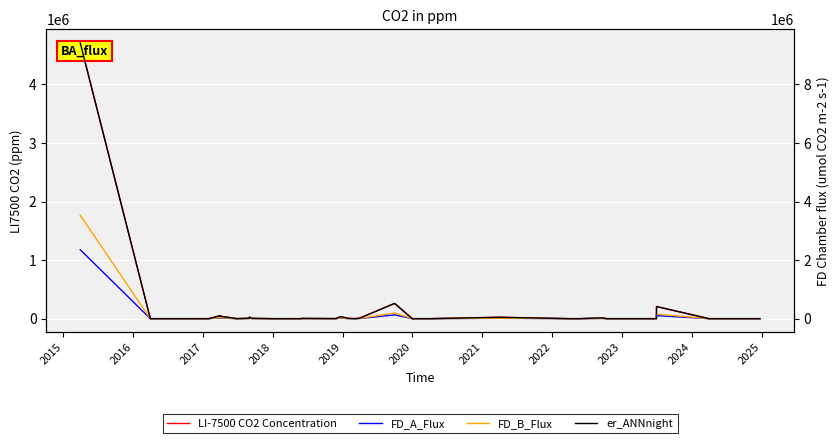

True or false: FD_B_Flux and FD_A_Flux cross at least once.

False